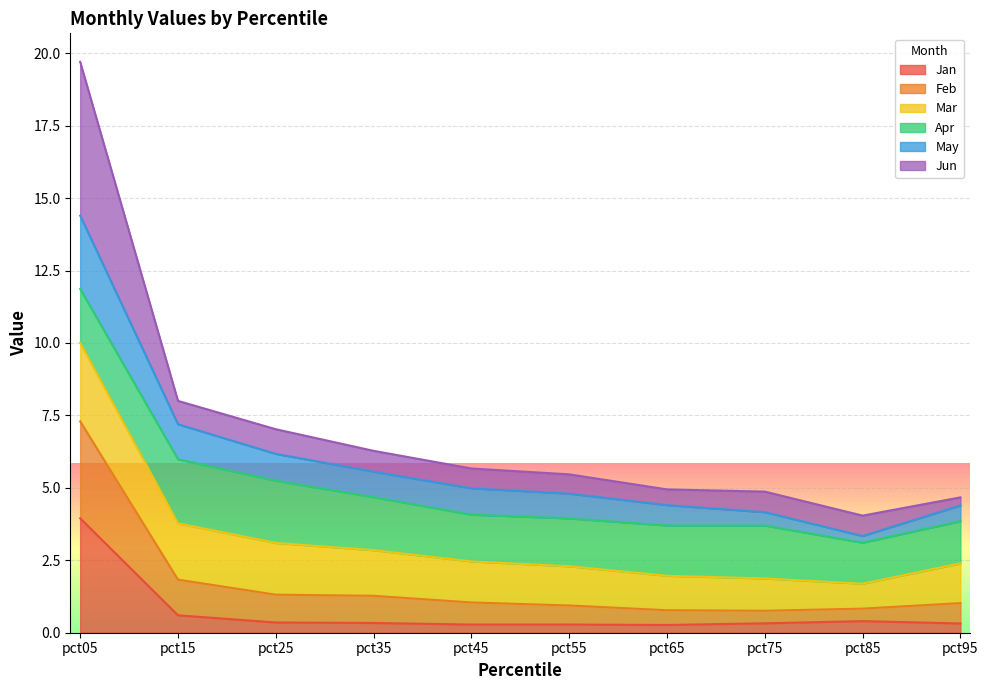

What is the highest value of the Jan series?

3.9